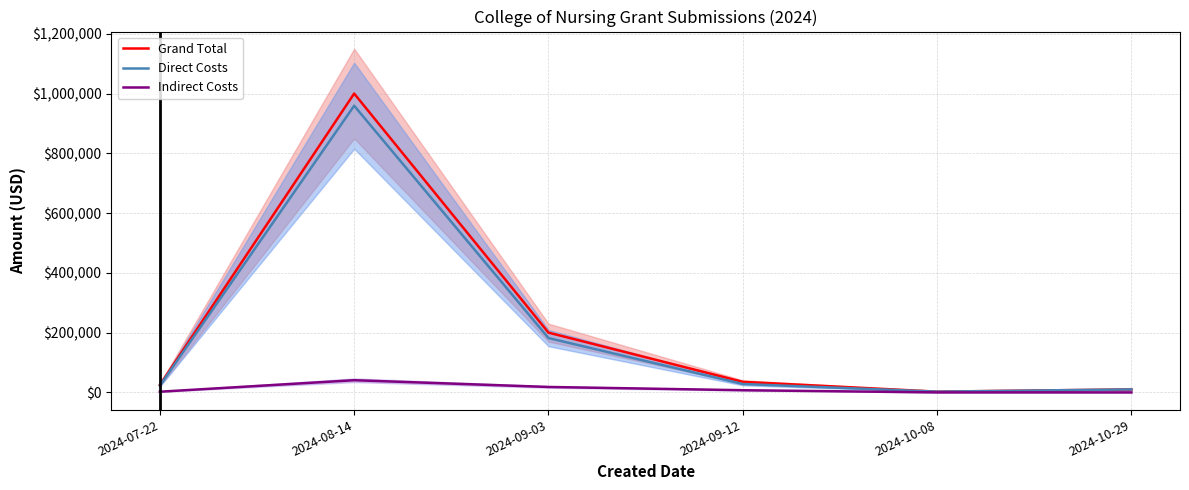

Which series has the largest total across all categories?

Grand Total